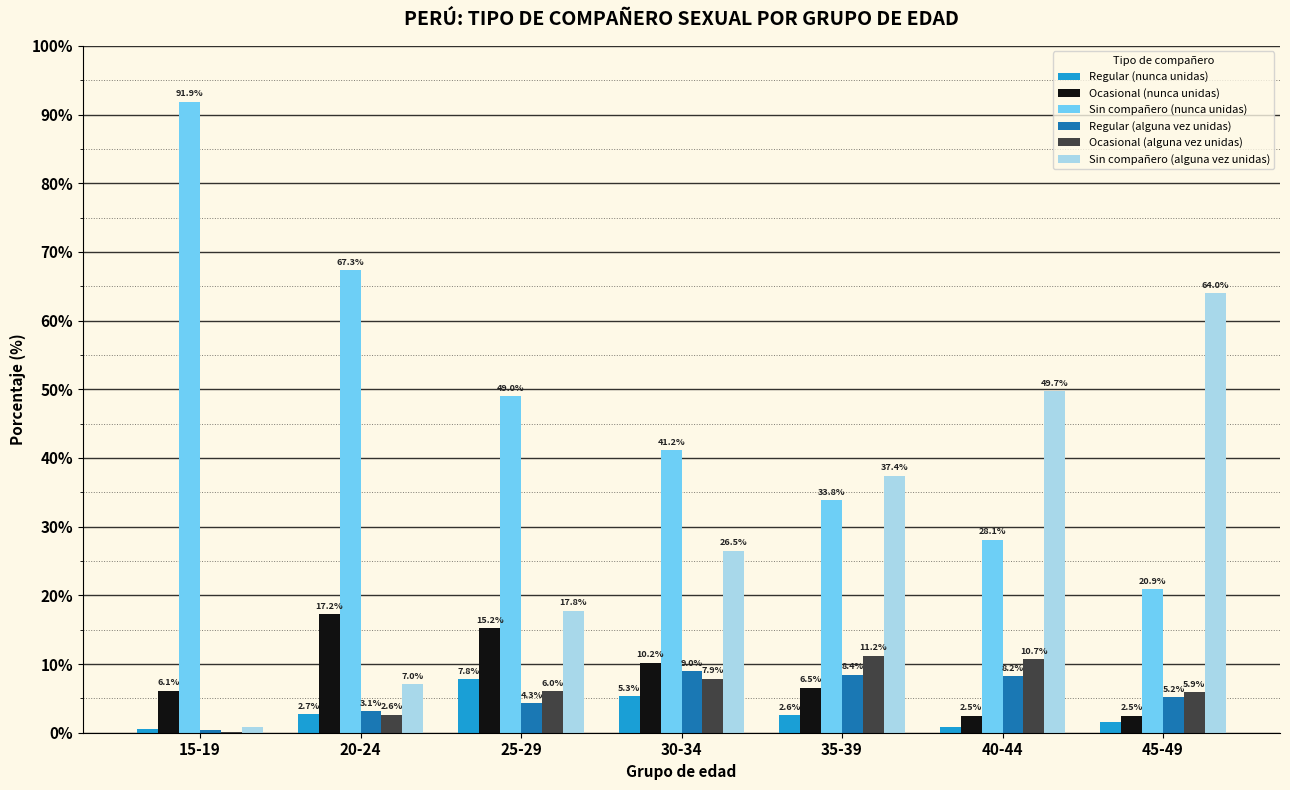

How many data points in Ocasional (nunca unidas) are above 6?

5